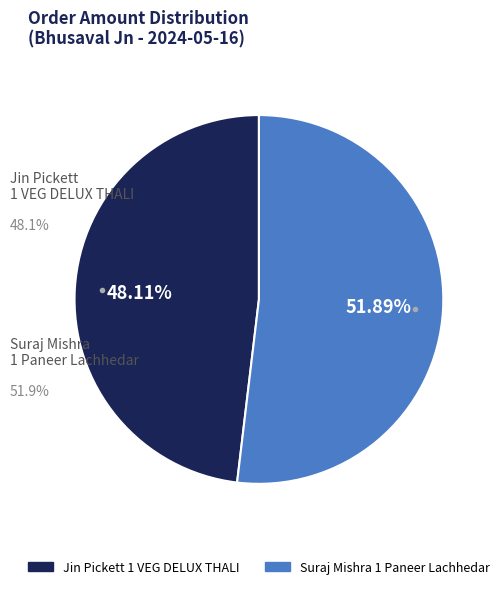

How many slices are in this pie chart?

2